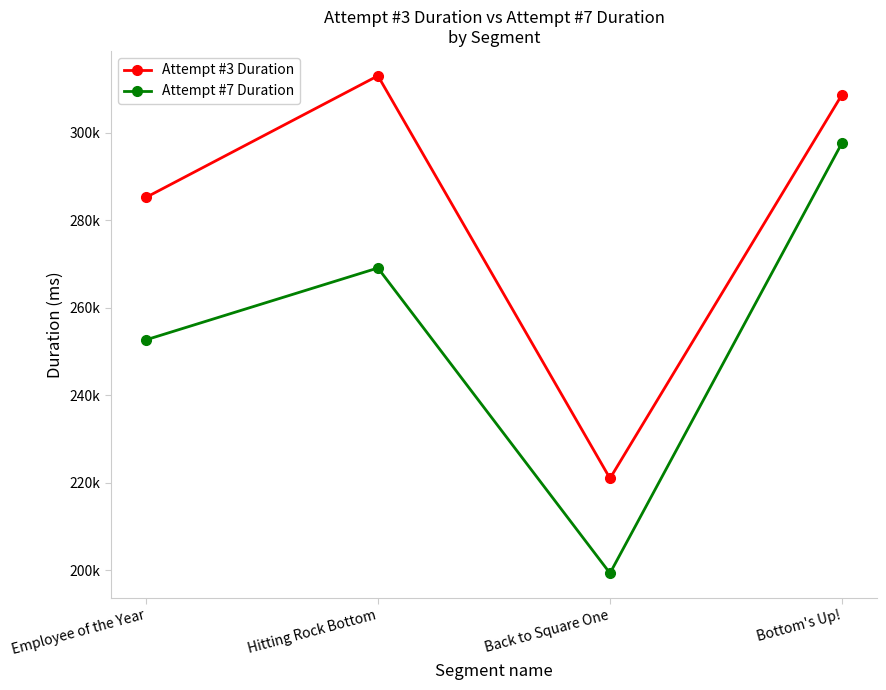

In Attempt #3 Duration, how many points are higher than both neighbors (excluding endpoints)?

1